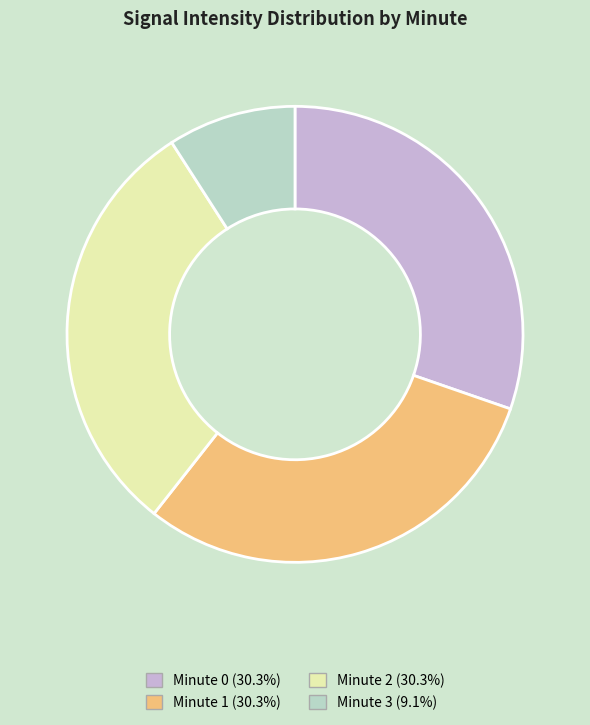

What is the smallest slice in the pie chart?

Minute 3